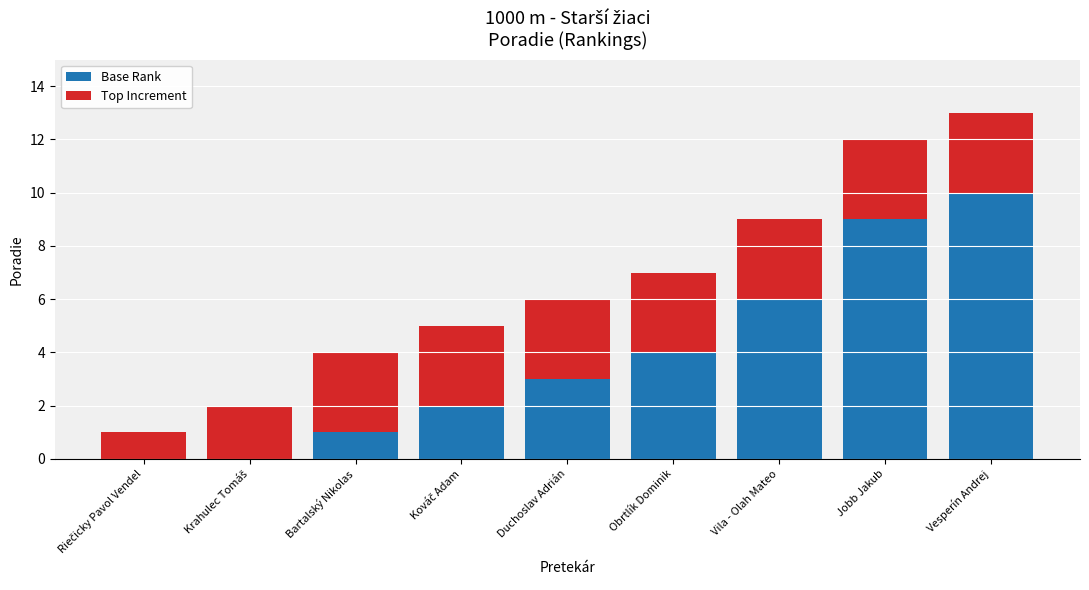

What is the total value across all series at Bartalský Nikolas?

4